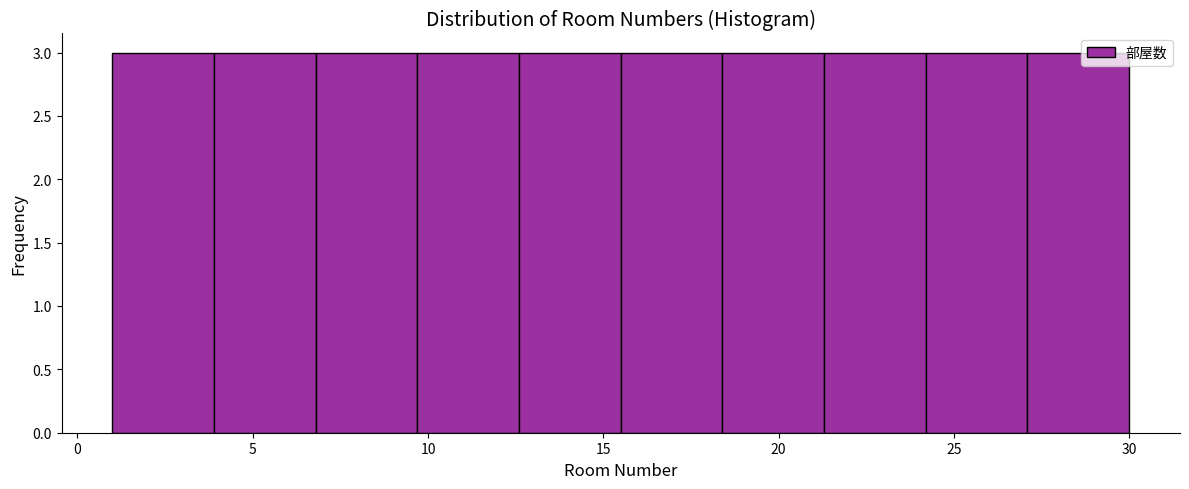

Reading left to right, transcribe this chart: for each bar, give the range it covers on the x-axis and its height. Neither the bar edges nor the heights are printed on the chart, so give them approximately, as read against the axes.

1.0 to 3.9: 3
3.9 to 6.8: 3
6.8 to 9.7: 3
9.7 to 12.6: 3
12.6 to 15.5: 3
15.5 to 18.4: 3
18.4 to 21.3: 3
21.3 to 24.2: 3
24.2 to 27.1: 3
27.1 to 30.0: 3